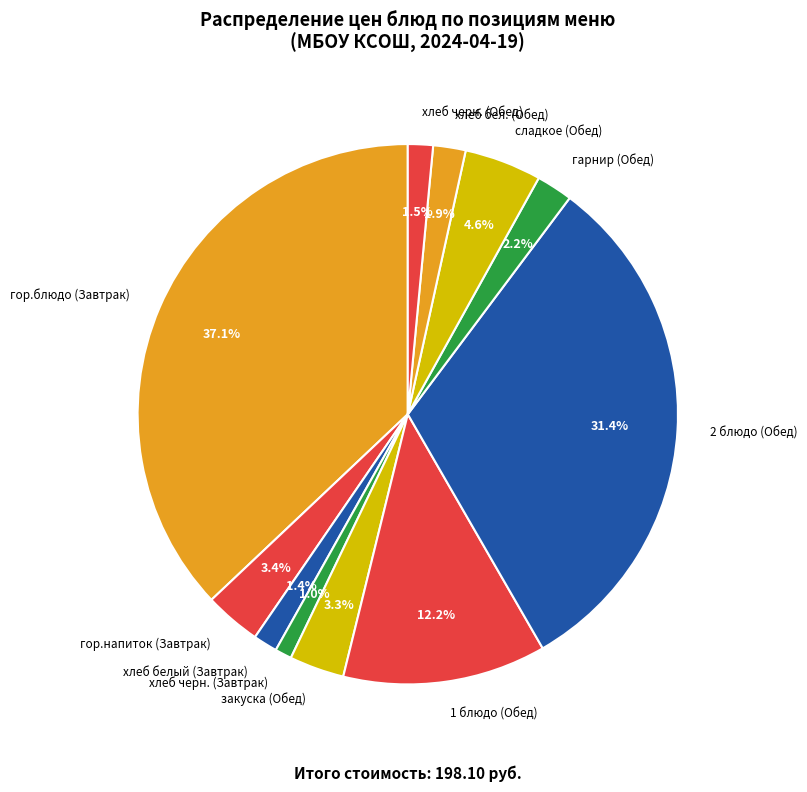

Which category has the biggest portion of the pie?

гор.блюдо (Завтрак)